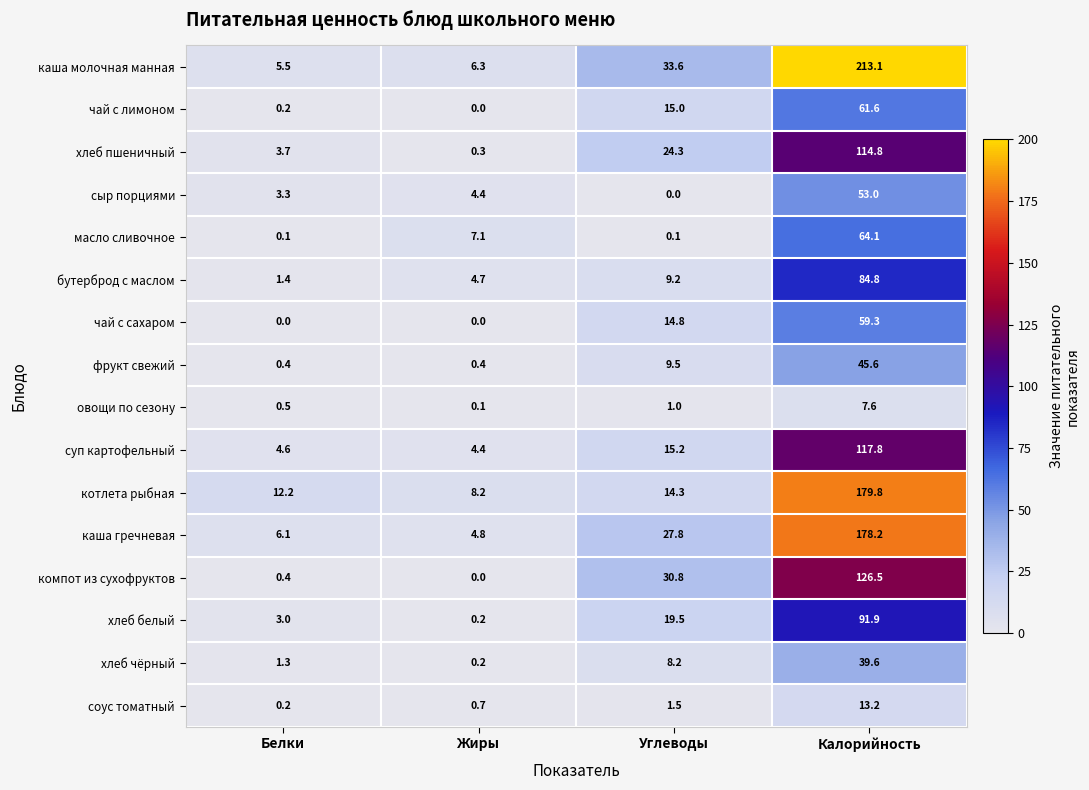

Rank the series at Углеводы from lowest to highest value.

сыр порциями, масло сливочное, овощи по сезону, соус томатный, хлеб чёрный, бутерброд с маслом, фрукт свежий, котлета рыбная, чай с сахаром, чай с лимоном, суп картофельный, хлеб белый, хлеб пшеничный, каша гречневая, компот из сухофруктов, каша молочная манная